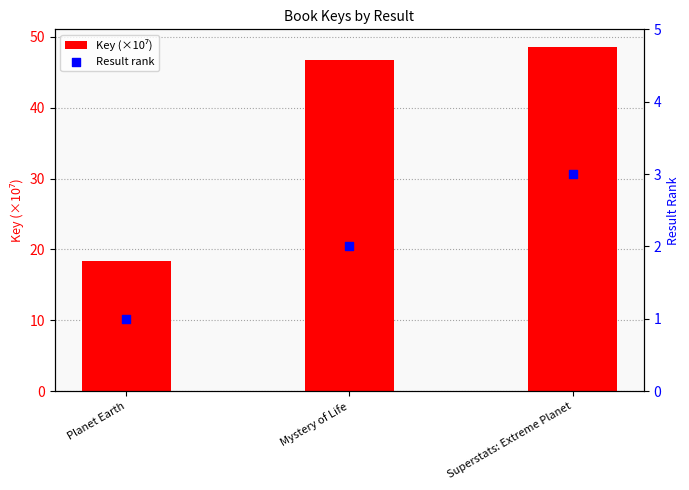

At how many categories does at least one series exceed 42?

2